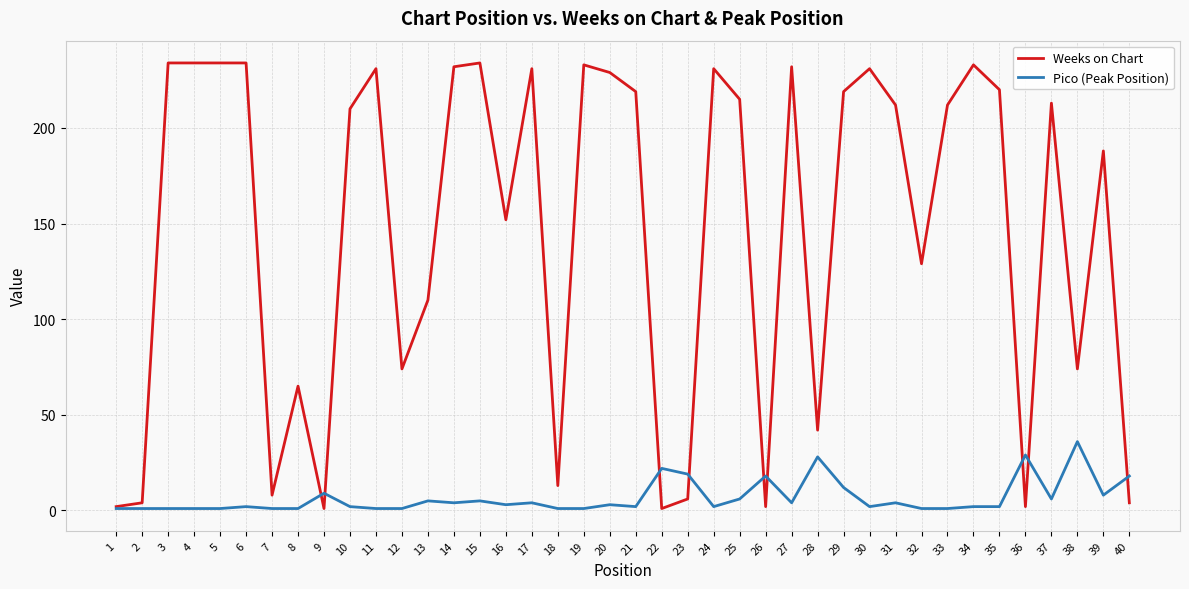

What is the difference between the highest and lowest values at 34?

231